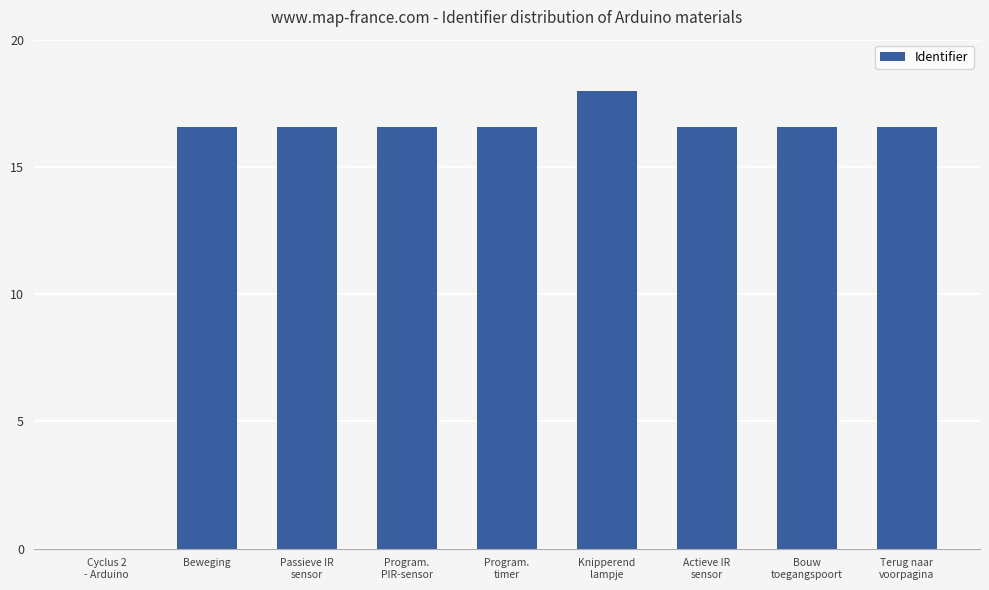

What is the sum of all values?

133.9